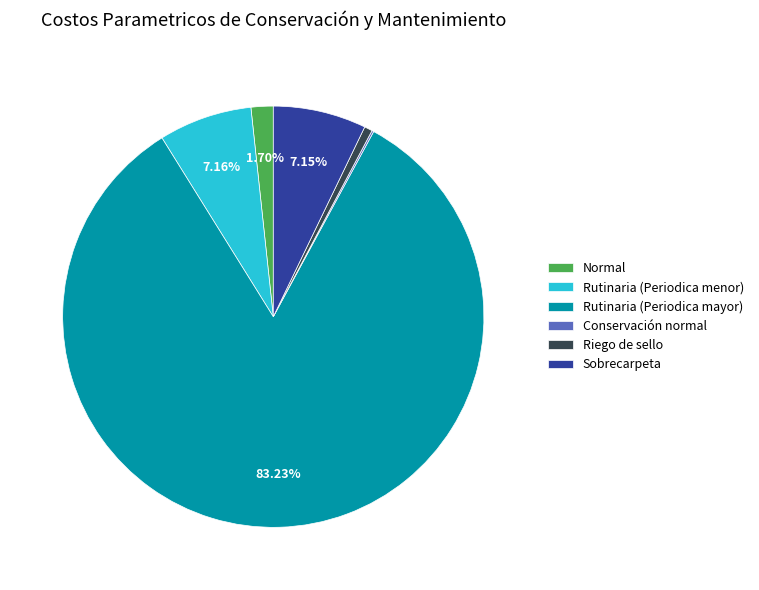

To the nearest percent, what is the difference between the largest and smallest slice percentages?

83%